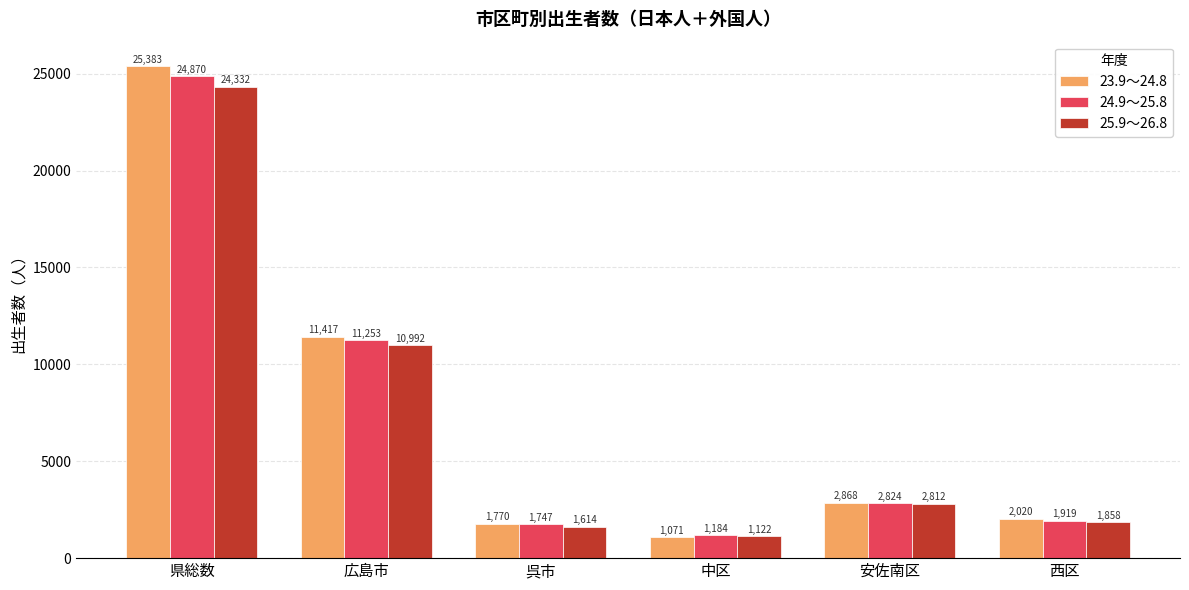

What is the difference between the 23.9～24.8 values at 県総数 and 西区?

23363